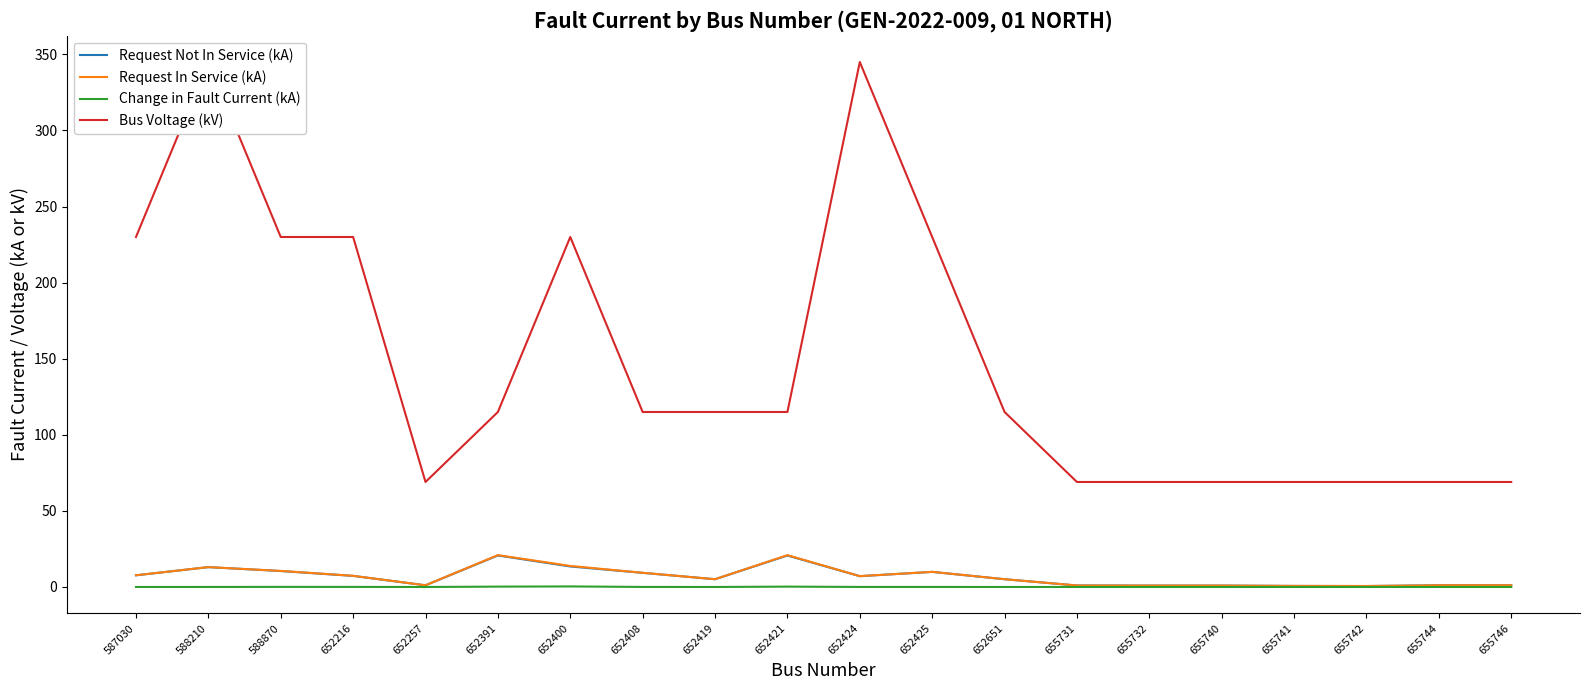

Reading left to right, list all the values displayed in this chart.

Request Not In Service (kA): 587030=7.7	588210=13.0	588870=10.5	652216=7.3	652257=1.1	652391=20.7	652400=13.5	652408=9.3	652419=5.1	652421=20.7	652424=7.1	652425=9.9	652651=5.1	655731=1.0	655732=0.9	655740=0.9	655741=0.7	655742=0.6	655744=1.1	655746=1.1
Request In Service (kA): 587030=7.7	588210=13.1	588870=10.5	652216=7.3	652257=1.1	652391=20.9	652400=13.8	652408=9.3	652419=5.1	652421=20.9	652424=7.1	652425=9.9	652651=5.1	655731=1.0	655732=0.9	655740=0.9	655741=0.7	655742=0.6	655744=1.1	655746=1.1
Change in Fault Current (kA): 587030=0.0	588210=0.0	588870=0.1	652216=0.0	652257=0.0	652391=0.2	652400=0.4	652408=0.0	652419=0.0	652421=0.2	652424=0.0	652425=0.0	652651=0.0	655731=0.0	655732=0.0	655740=0.0	655741=0.0	655742=0.0	655744=0.0	655746=0.0
Bus Voltage (kV): 587030=230.0	588210=345.0	588870=230.0	652216=230.0	652257=69.0	652391=115.0	652400=230.0	652408=115.0	652419=115.0	652421=115.0	652424=345.0	652425=230.0	652651=115.0	655731=69.0	655732=69.0	655740=69.0	655741=69.0	655742=69.0	655744=69.0	655746=69.0